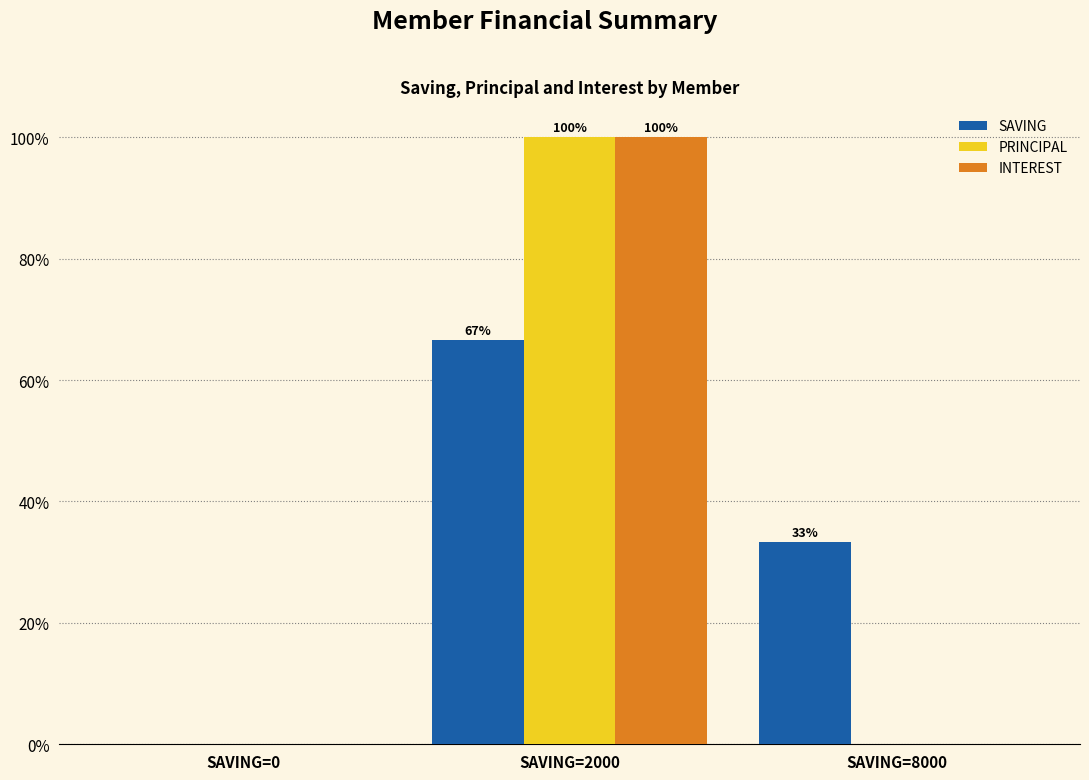

What is the total value across all series at SAVING=8000?

33.3